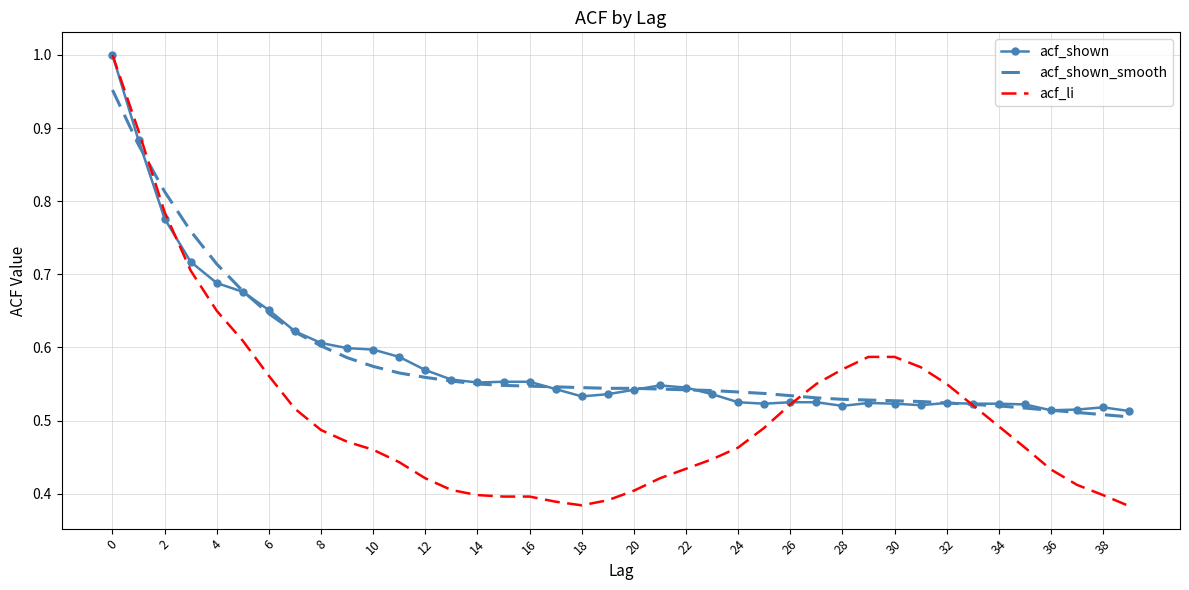

Which series has the widest spread of values?

acf_li